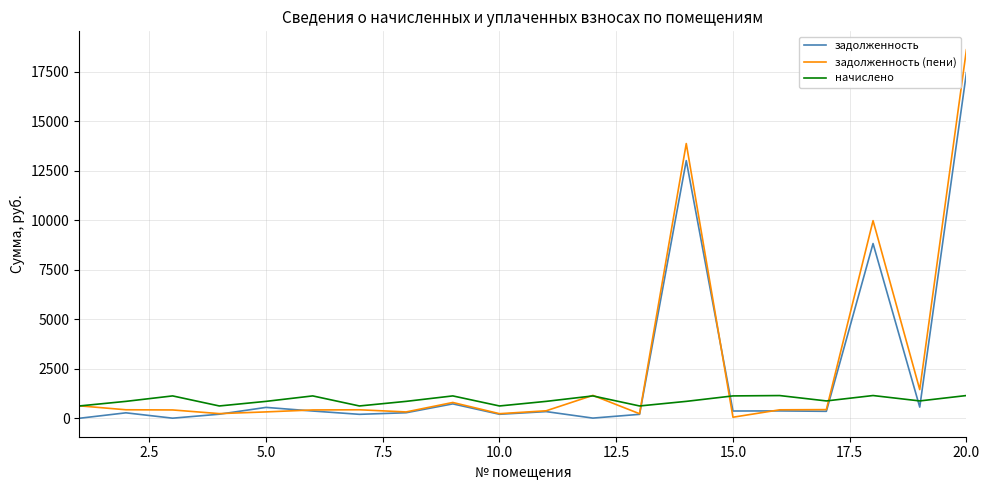

Which series has the widest spread of values?

задолженность (пени)